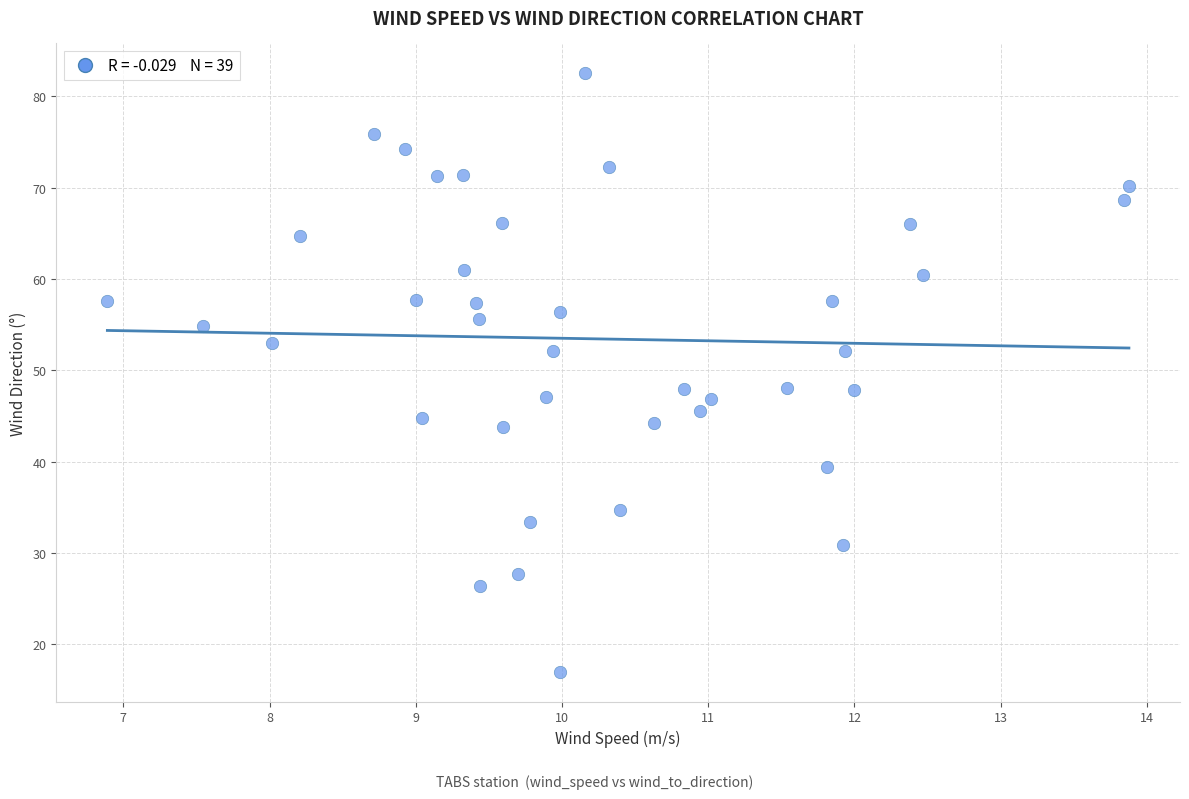

What is the range of Y values (max minus min)?

65.5